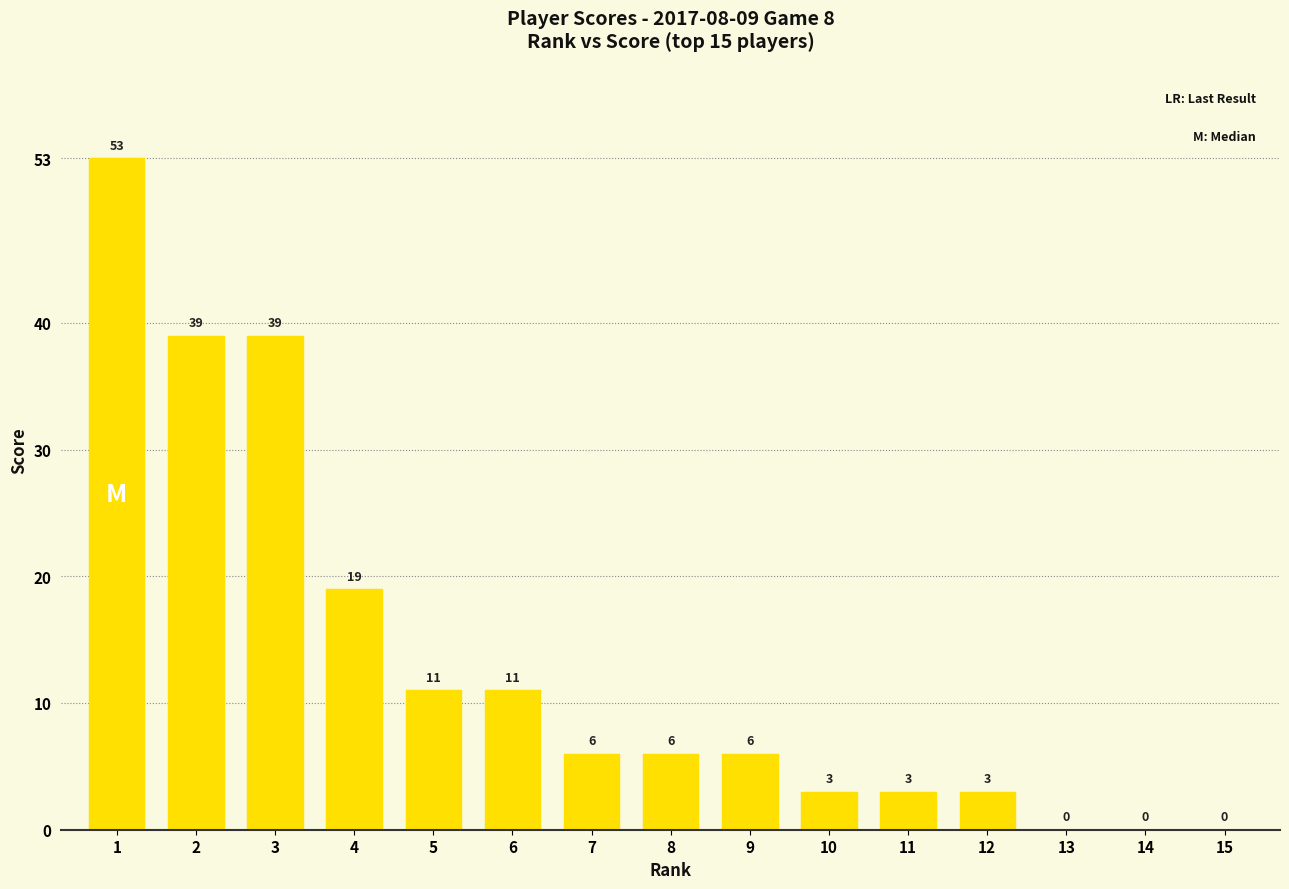

The chart shows a value of 3 at 11. True or false?

True